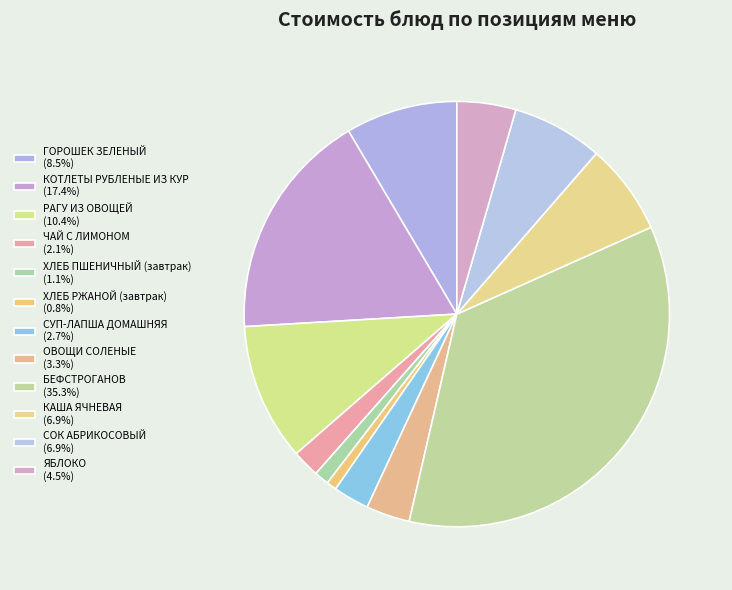

How many segments does this pie chart have?

12